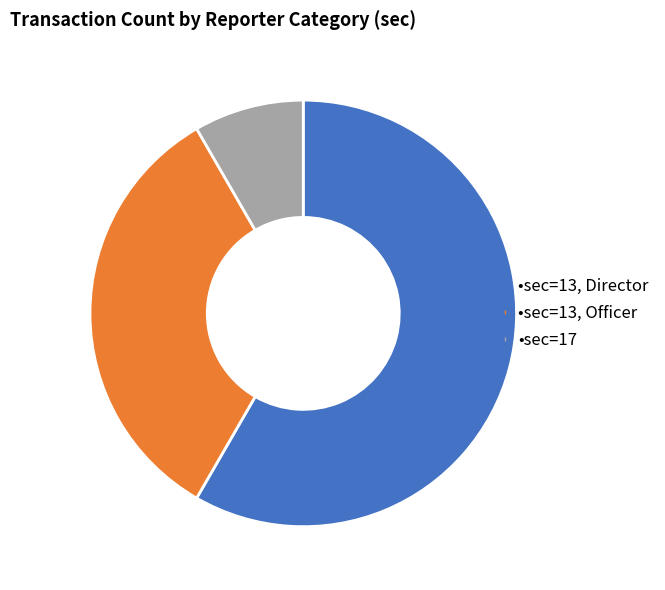

Count the number of slices in the pie.

3